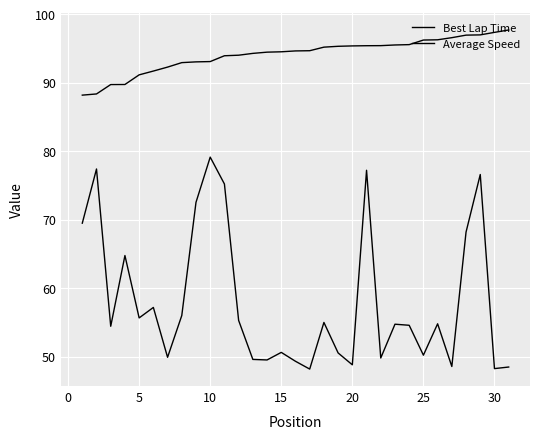

Reading left to right, extract all data points from this chart.

Best Lap Time: 88.2	88.3	89.7	89.7	91.1	91.7	92.3	92.9	93.0	93.1	93.9	94.0	94.3	94.4	94.5	94.6	94.7	95.2	95.3	95.4	95.4	95.4	95.5	95.5	96.2	96.2	96.6	96.9	97.0	97.3	97.7
Average Speed: 69.5	77.4	54.4	64.7	55.6	57.2	49.9	56.0	72.5	79.1	75.2	55.3	49.6	49.5	50.6	49.3	48.2	55.0	50.5	48.8	77.2	49.8	54.7	54.6	50.2	54.8	48.6	68.2	76.6	48.2	48.5